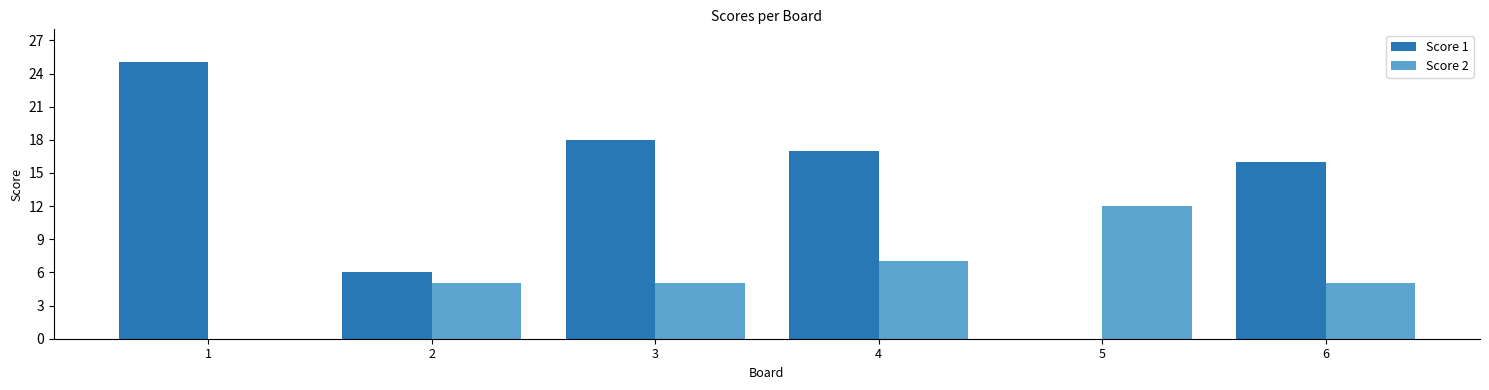

The value of Score 1 at 6 is 16. True or false?

True